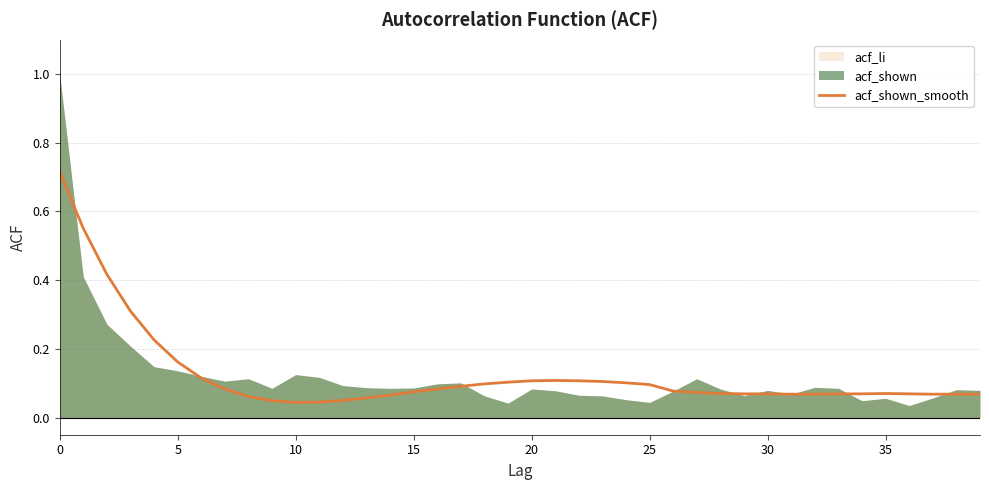

At which category does the chart reach its minimum across all series?

10